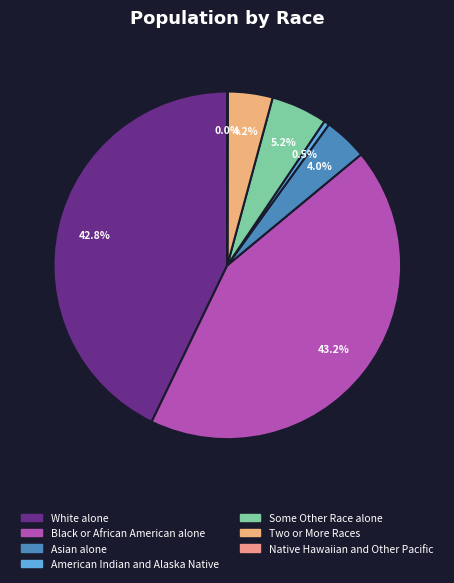

Which category has the smallest portion of the pie?

Native Hawaiian and Other Pacific